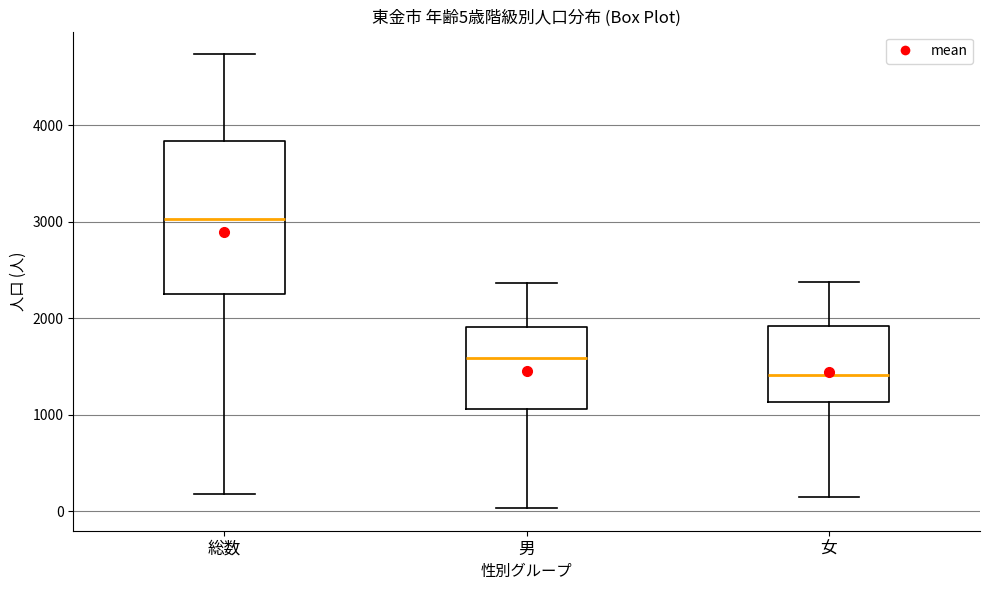

Comparing the boxes themselves (not the whiskers), which one is the tallest?

総数